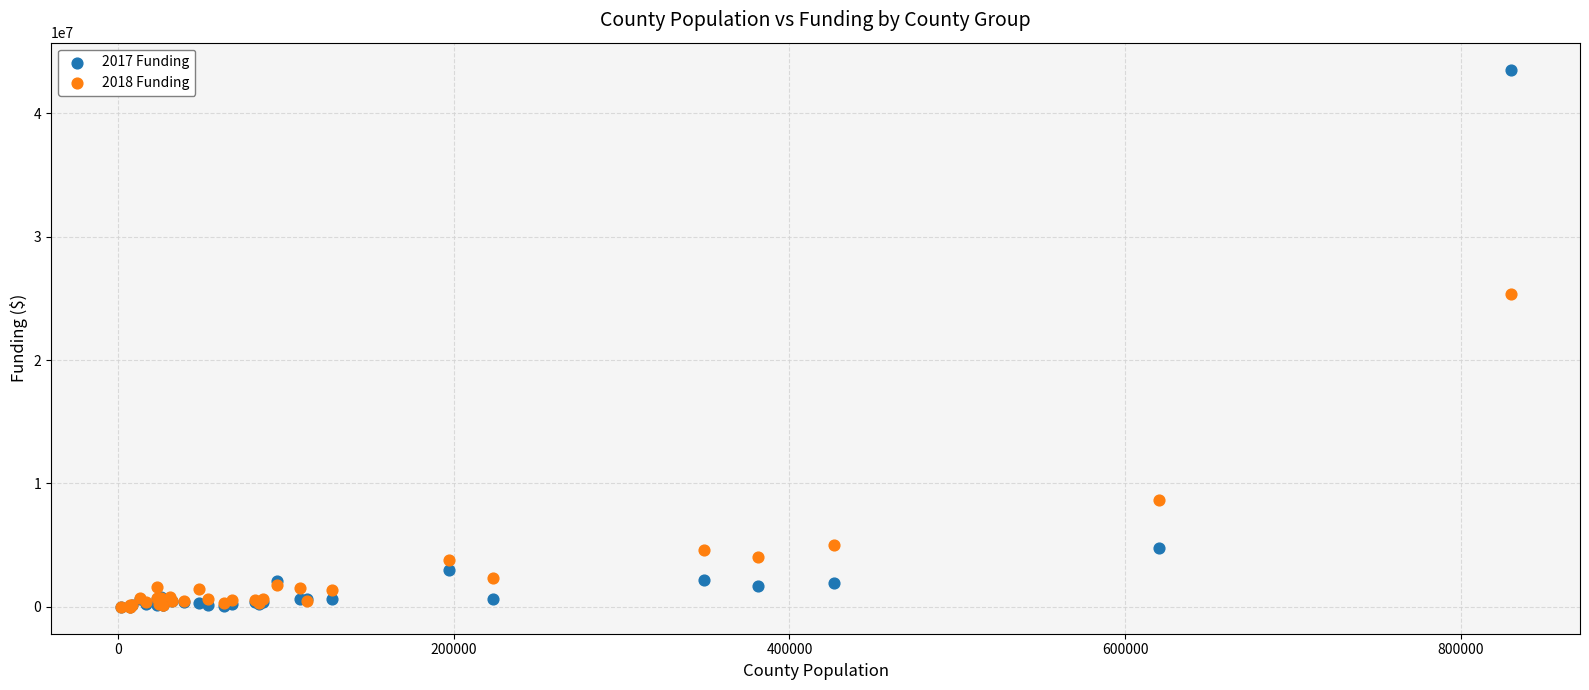

Which series reaches the maximum Y coordinate?

2017 Funding